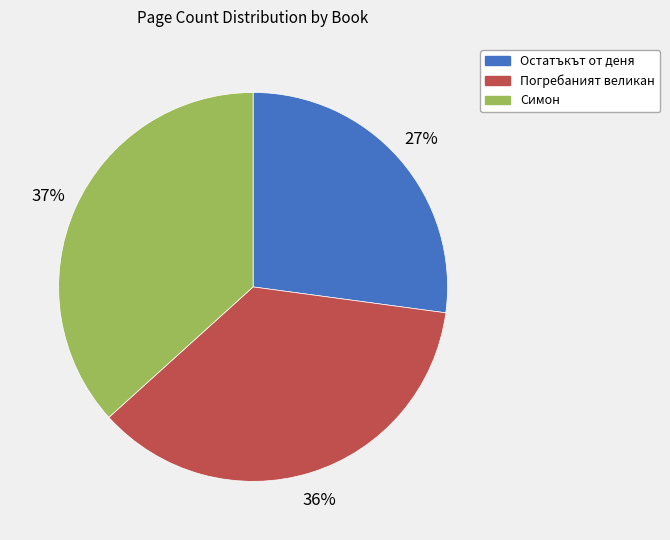

Does any single category account for the majority?

No